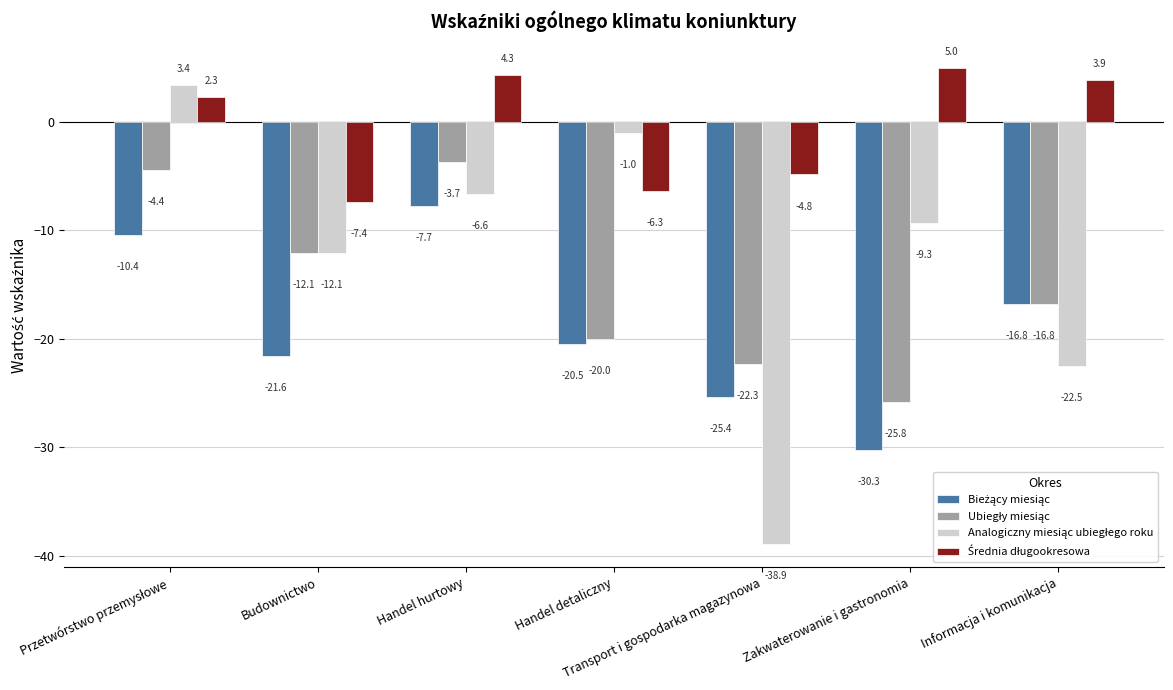

How many series are shown in this chart?

4